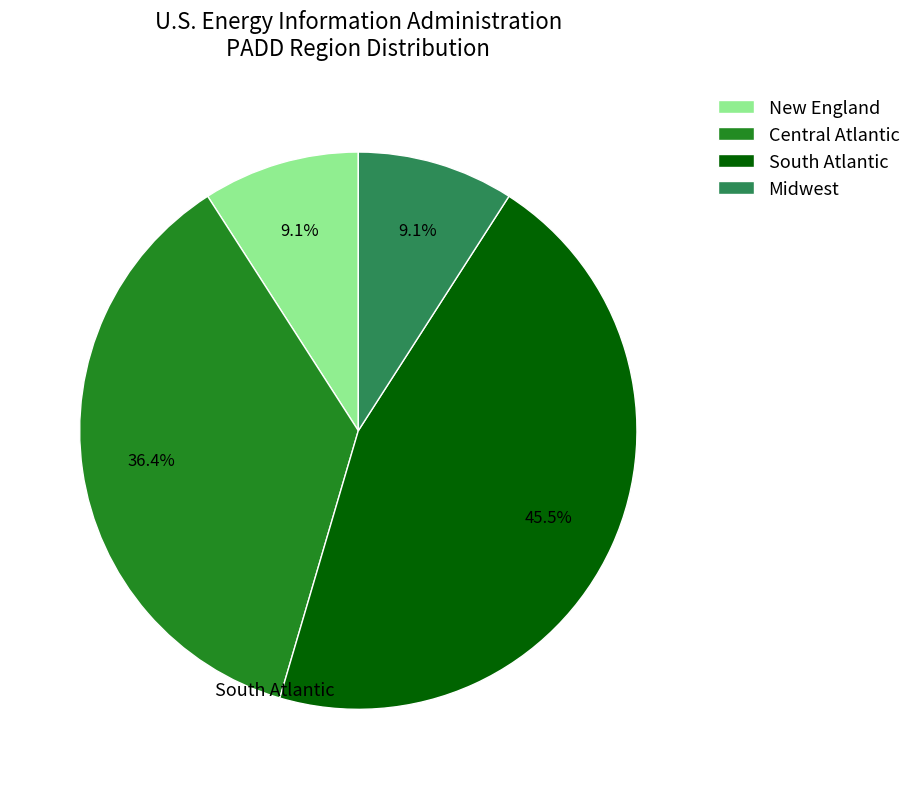

Approximately how many times larger is the value at South Atlantic compared to Central Atlantic?

1.2